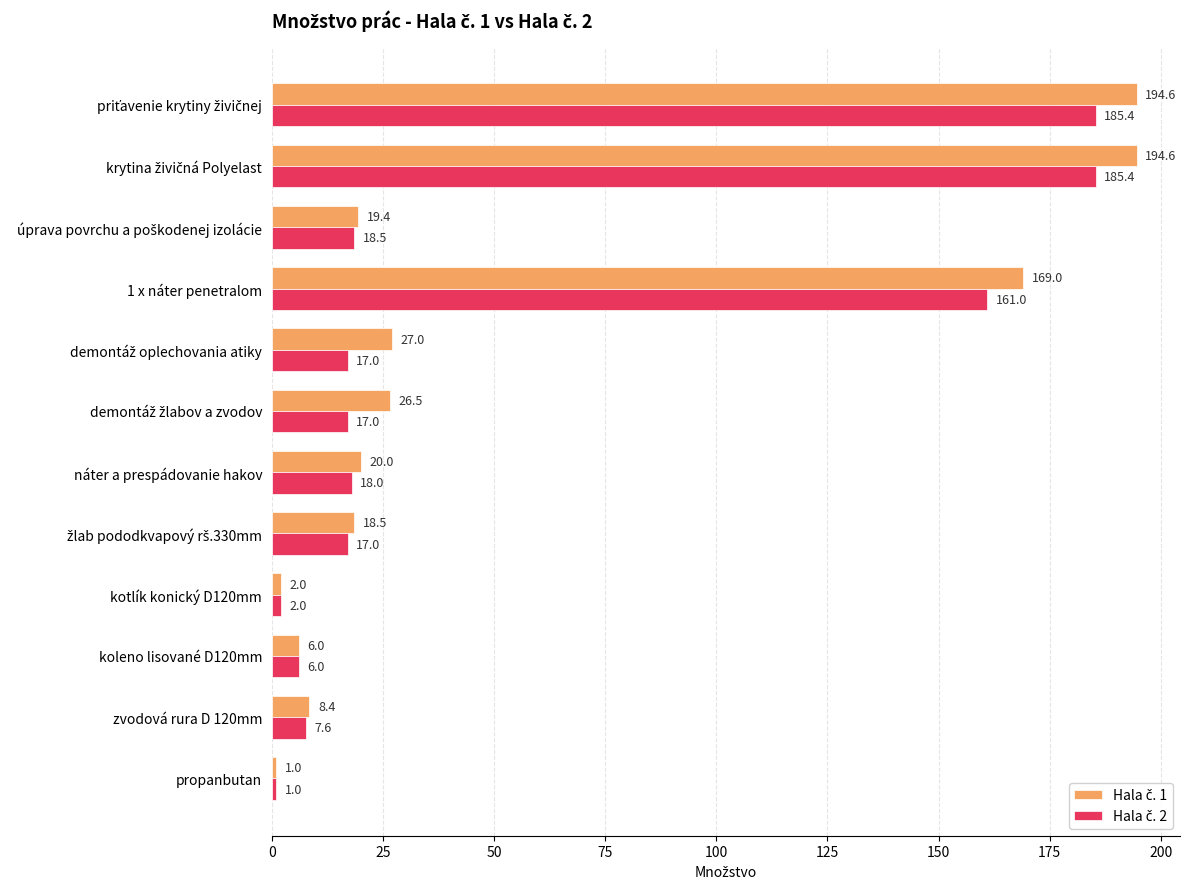

At how many categories does at least one series exceed 154?

3